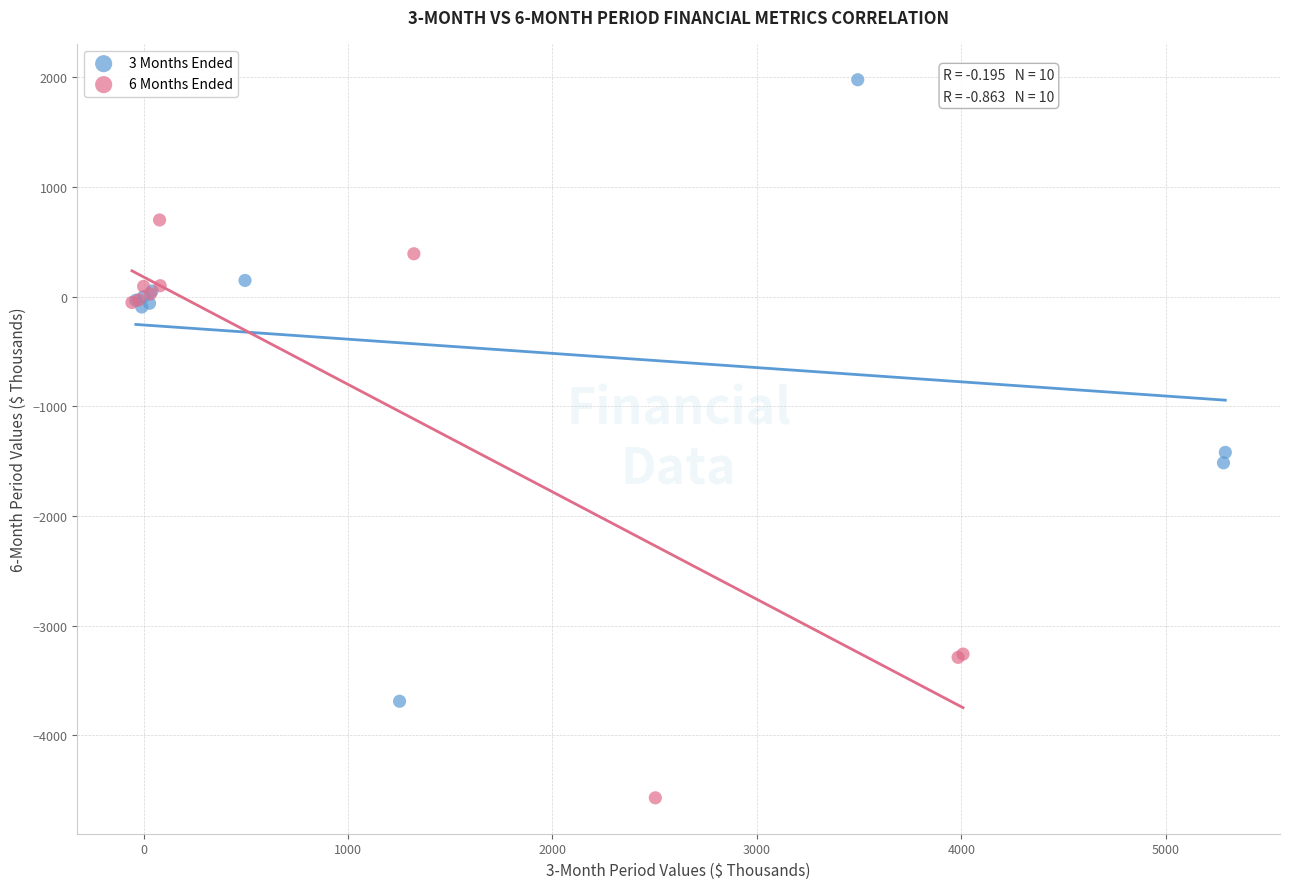

Which series contains the lowest Y value?

6 Months Ended